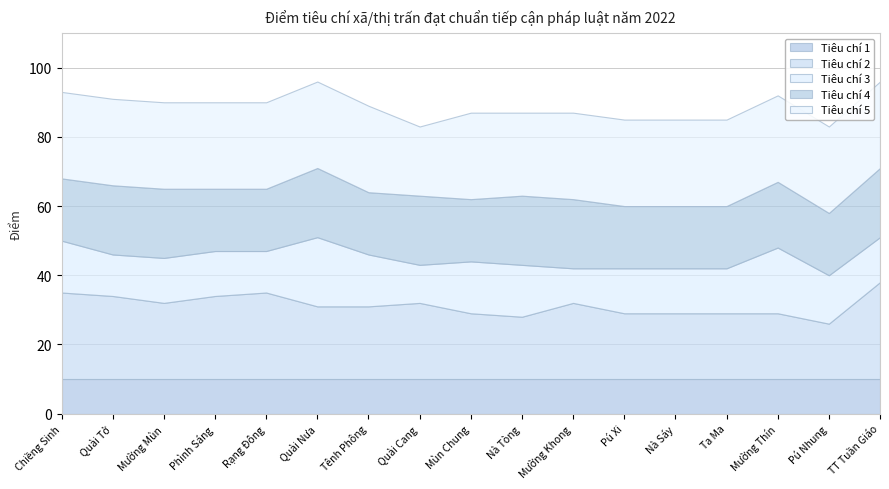

True or false: Tiêu chí 5 and Tiêu chí 2 cross at least once.

True